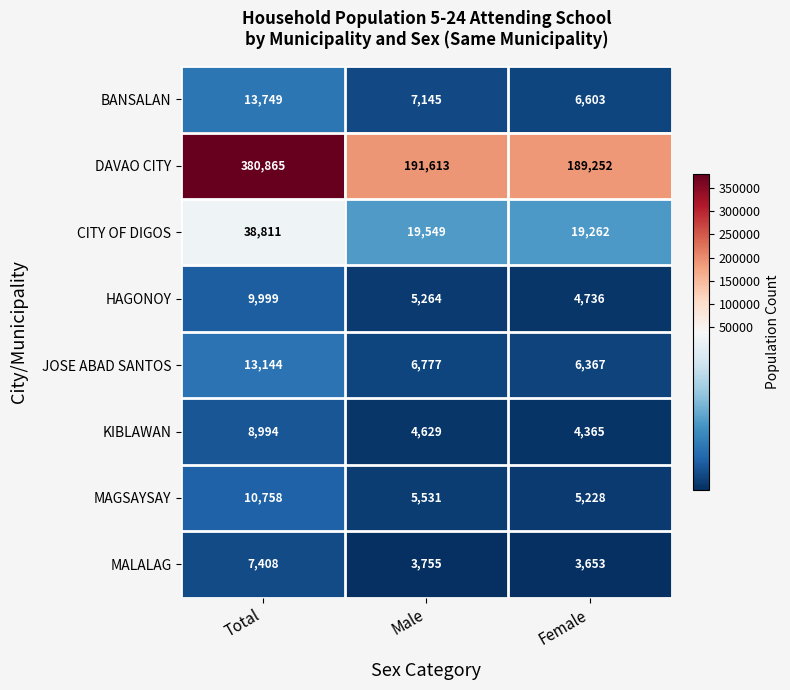

The value of DAVAO CITY at Female is 129025. True or false?

False